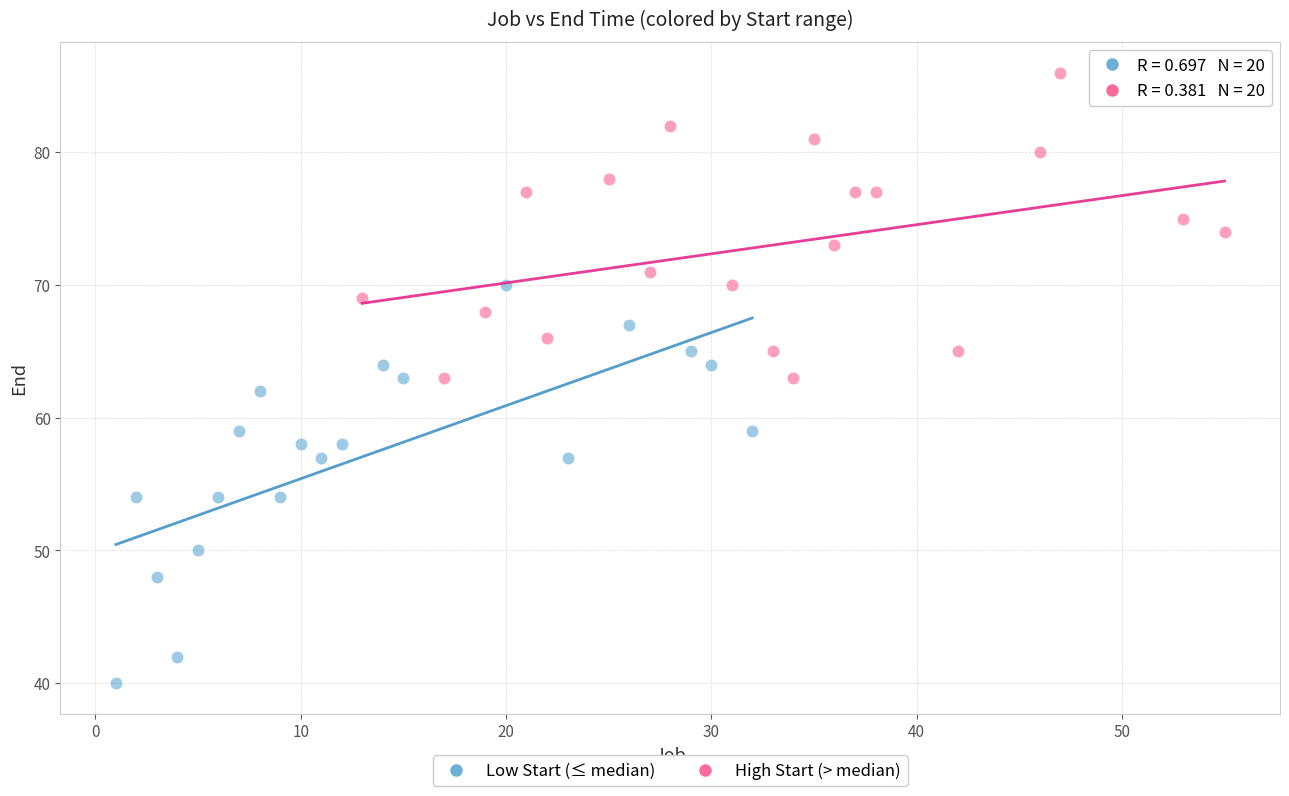

Which series contains the lowest Y value?

Low Start (≤ median)